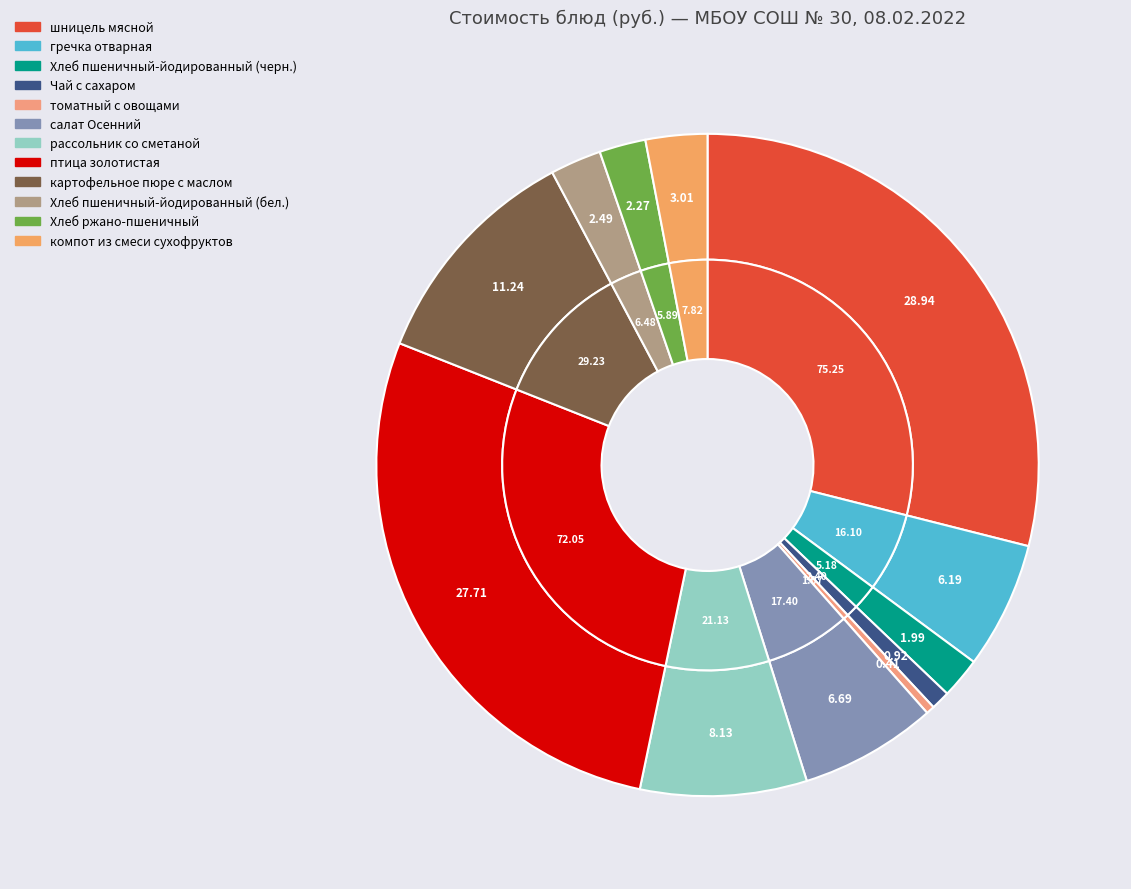

Combined, what portion of the pie is Чай с сахаром and томатный с овощами?

1.3%